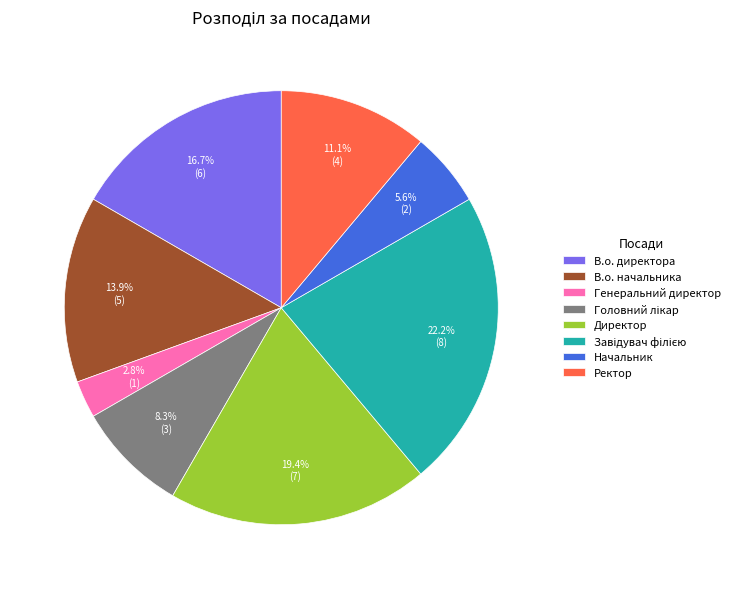

What is the smallest slice in the pie chart?

Генеральний директор